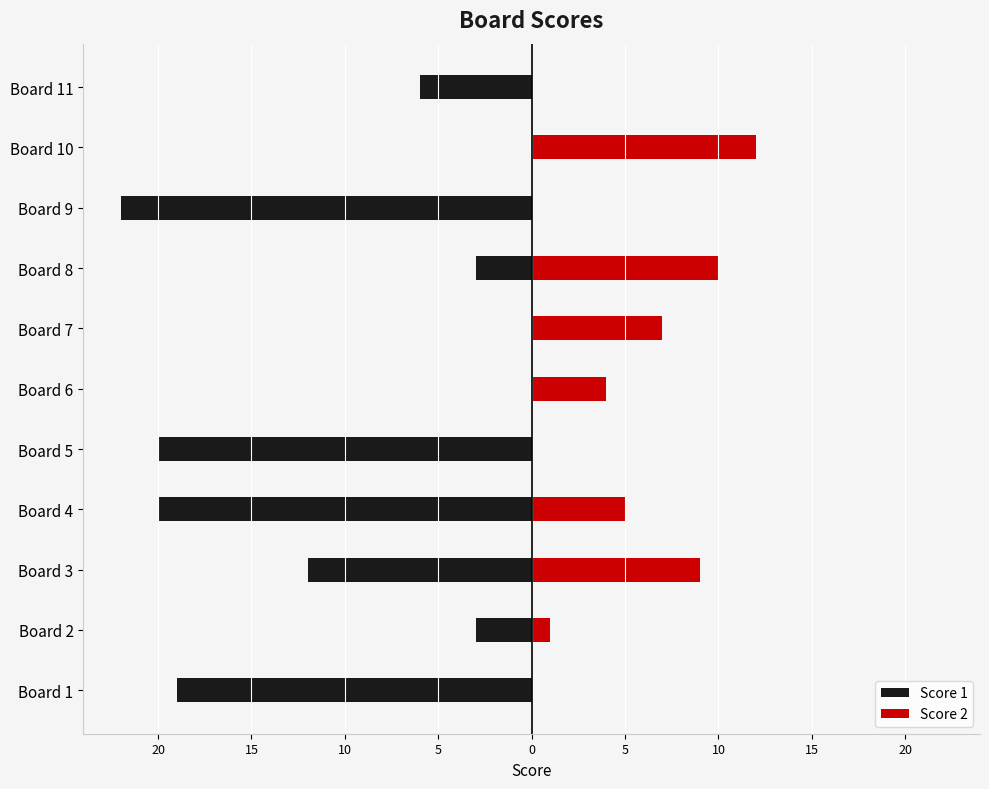

What is the spread (max minus min) of values at 15?

4